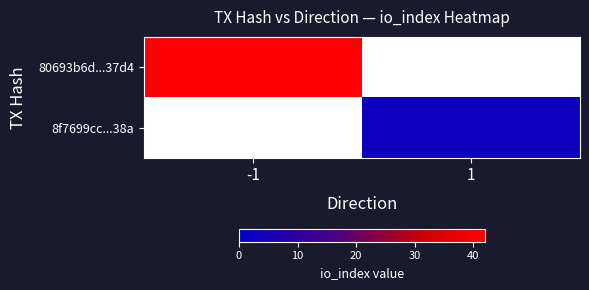

At which label does 80693b6d...37d4 reach its minimum?

-1